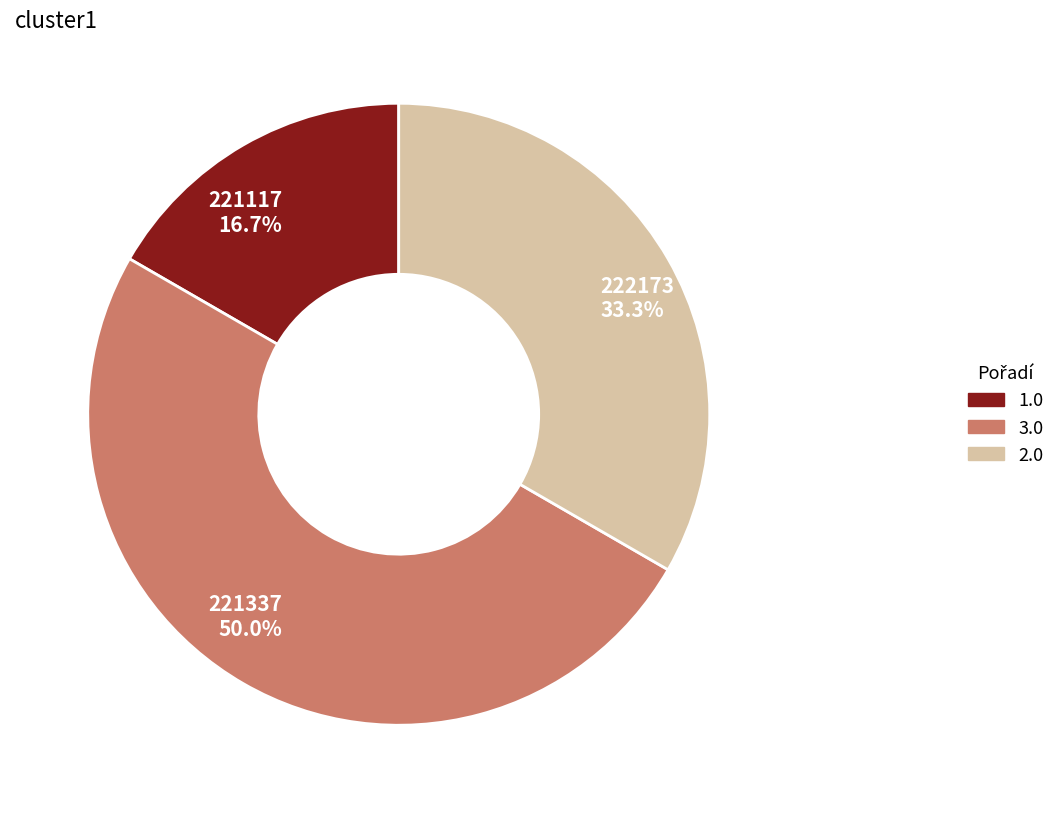

To the nearest percent, what is the average slice percentage?

33%